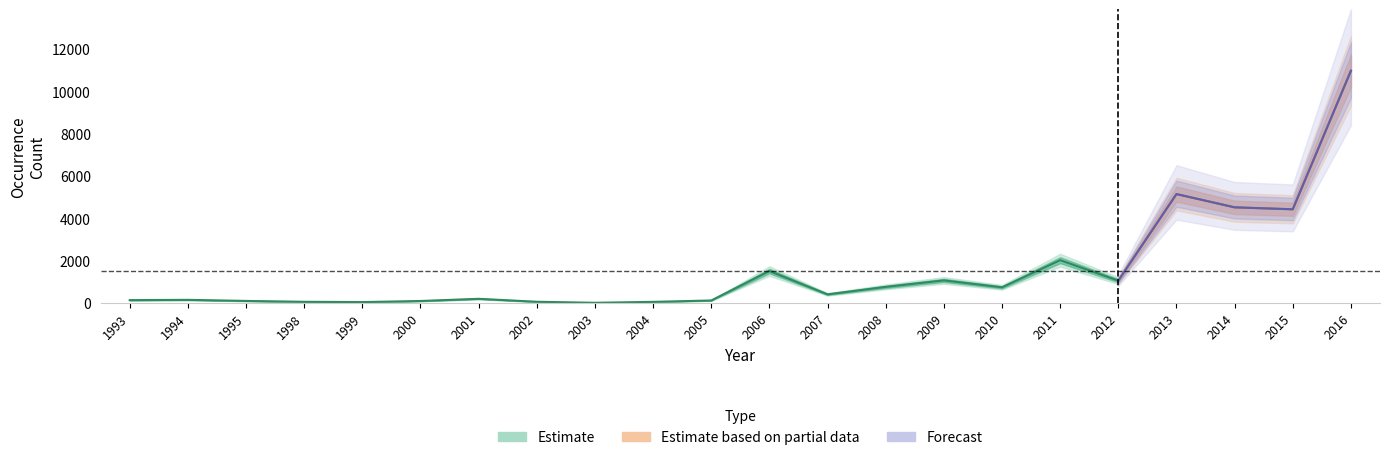

What is the total value across all series at 2012?

2112